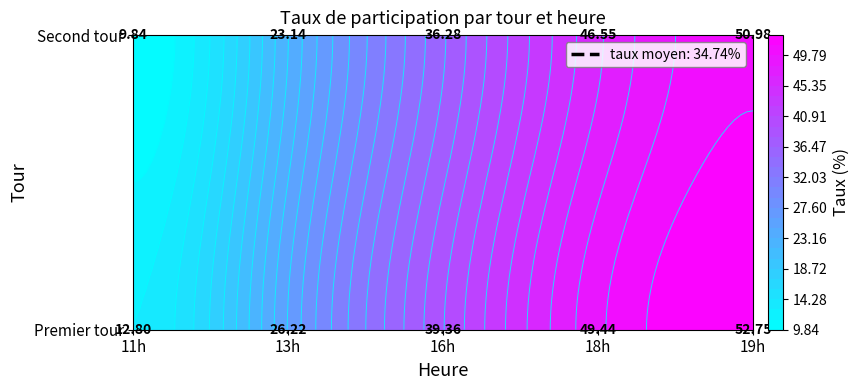

What is the total value across all series at 19h?

103.7